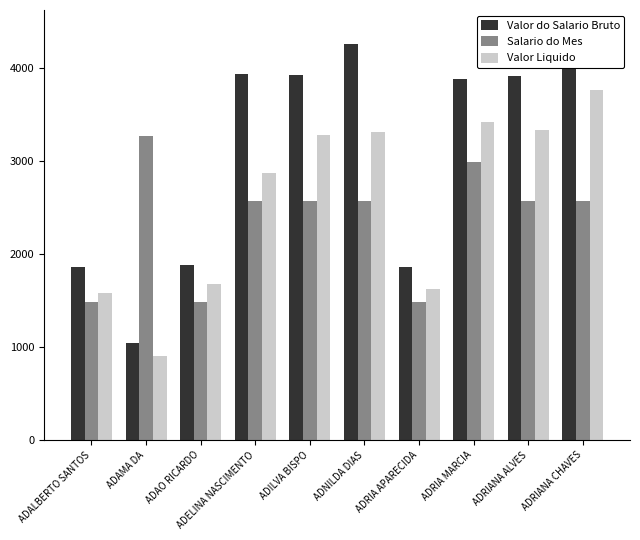

What is the value of the Valor Liquido bar at the 8th from the left?

3422.8